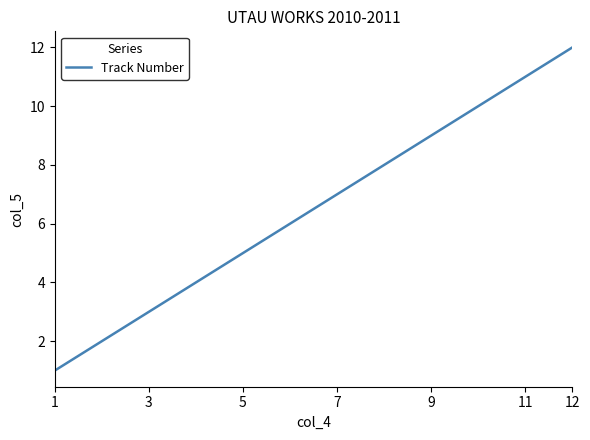

How many values are below 7?

6